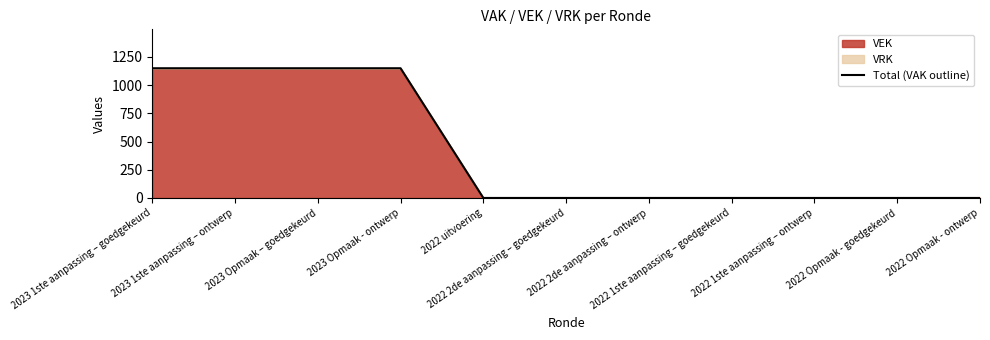

Reading right to left, transcribe all the data shown in this chart.

0	0	0	0	0	0	0	1150	1150	1150	1150